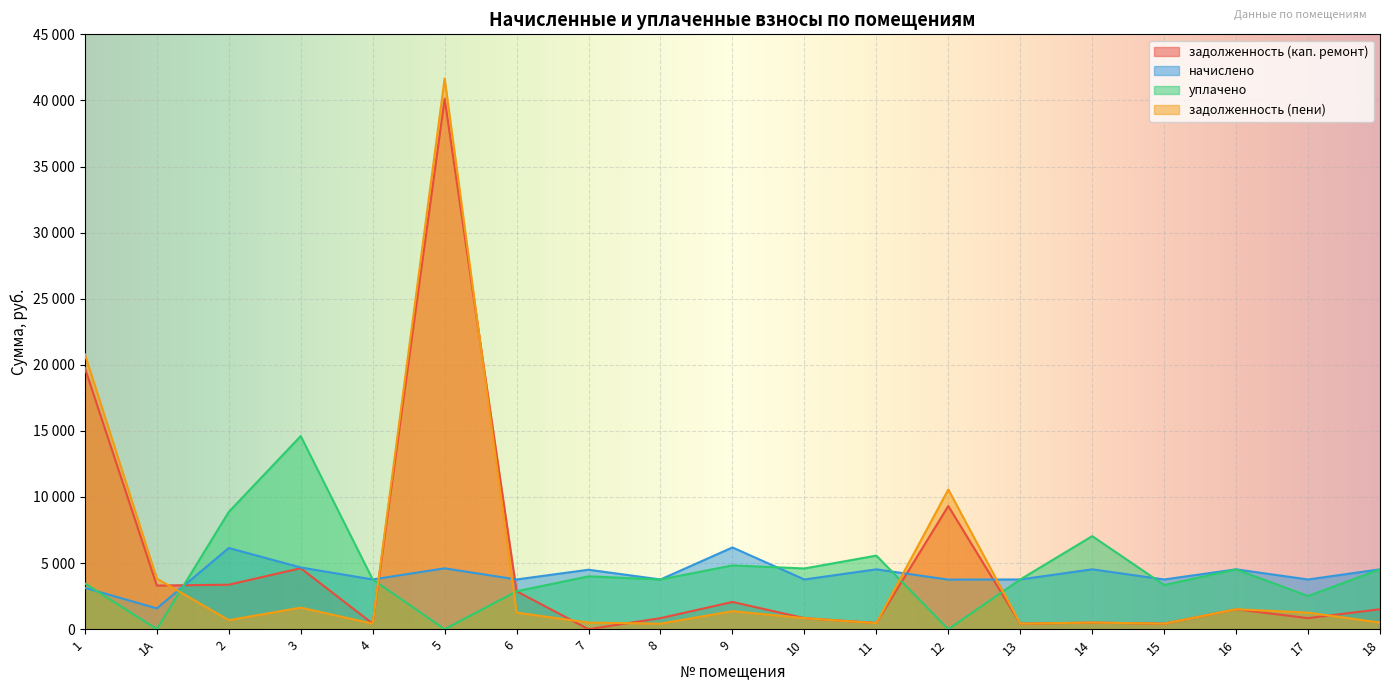

What is the label of the 5th point from the right?

14